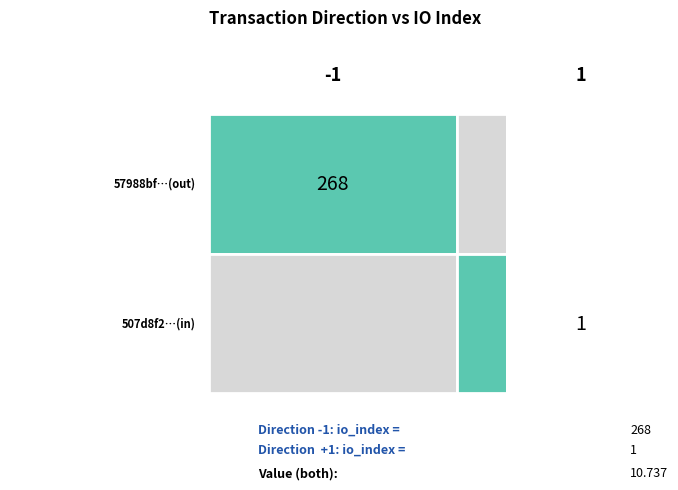

Reading left to right, list all the values displayed in this chart.

57988bf21ff2c42ffc1479b990be0f3d1c27784: direction=-1.0	io_index=268.0	value=10.7
507d8f2fc405def3911eae9c5723e3b2d4001be: direction=1.0	io_index=1.0	value=10.7